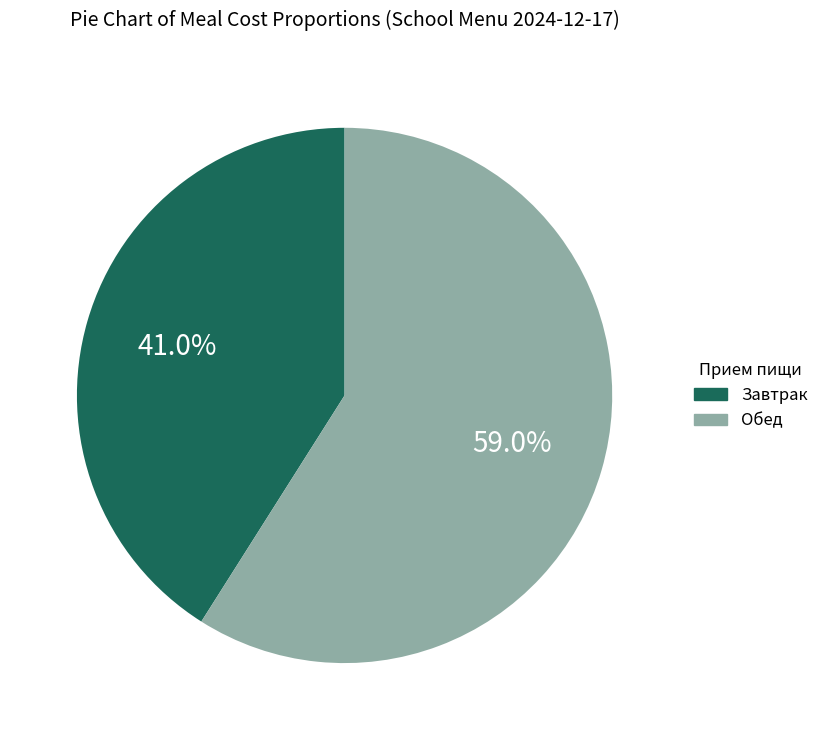

Is there a majority slice in this chart?

Yes